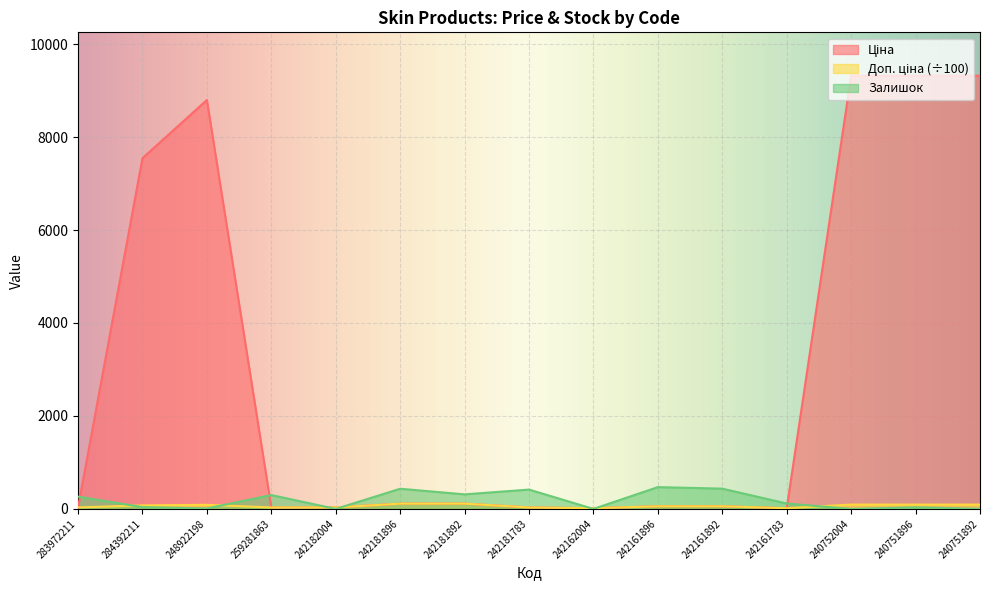

What is the maximum value shown in the chart?

9321.4